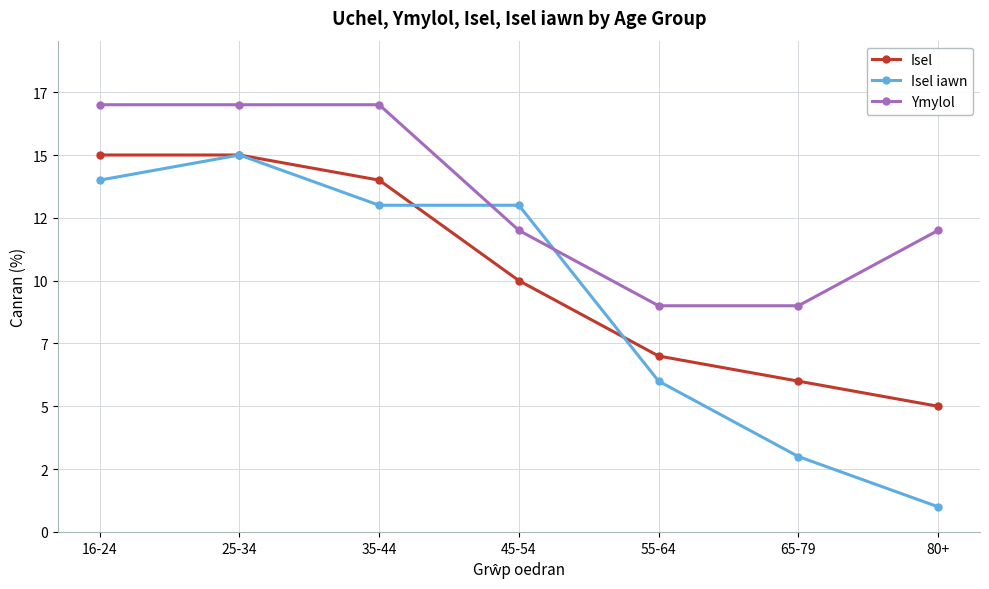

Is the value of Isel at 35-44 greater than the value of Isel iawn at 35-44?

Yes